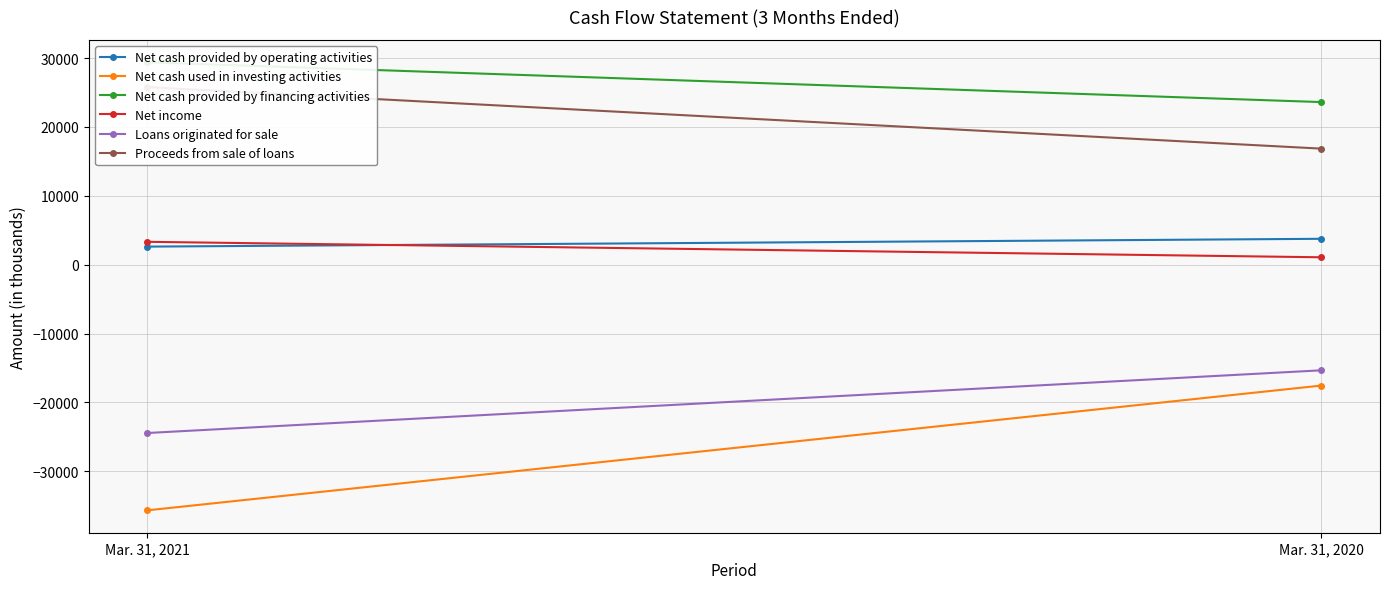

What is the smallest value displayed?

-35664